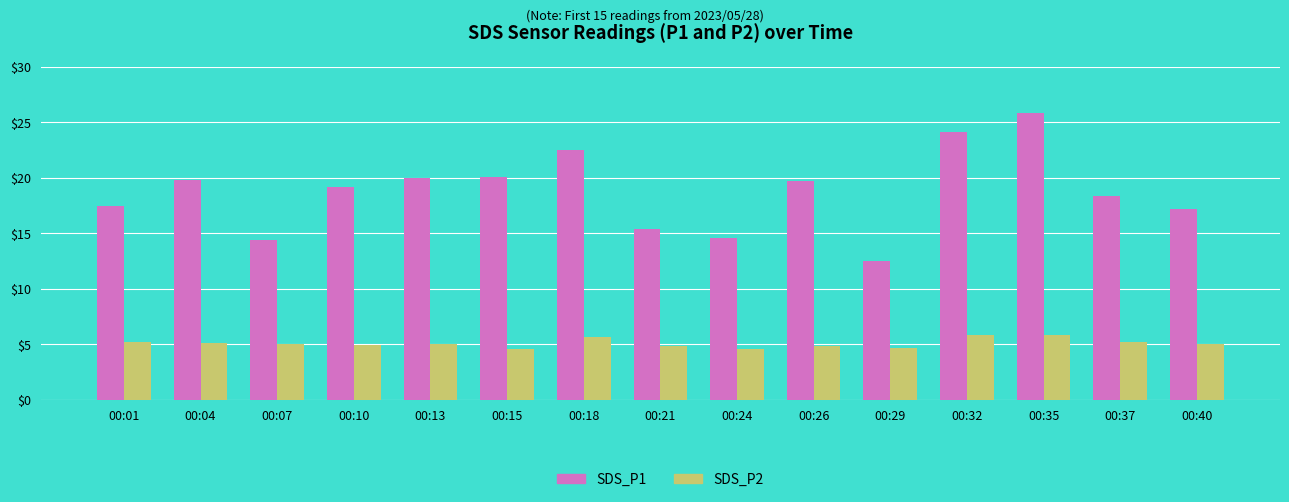

The value of SDS_P2 at 00:13 is 5.0. True or false?

True